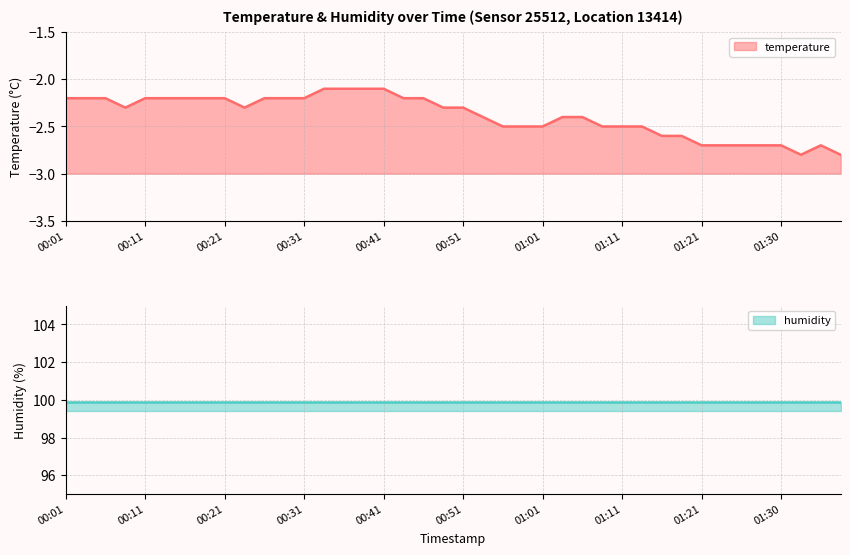

Reading right to left, extract all data points from this chart.

-2.8	-2.7	-2.8	-2.7	-2.7	-2.7	-2.7	-2.7	-2.6	-2.6	-2.5	-2.5	-2.5	-2.4	-2.4	-2.5	-2.5	-2.5	-2.4	-2.3	-2.3	-2.2	-2.2	-2.1	-2.1	-2.1	-2.1	-2.2	-2.2	-2.2	-2.3	-2.2	-2.2	-2.2	-2.2	-2.2	-2.3	-2.2	-2.2	-2.2